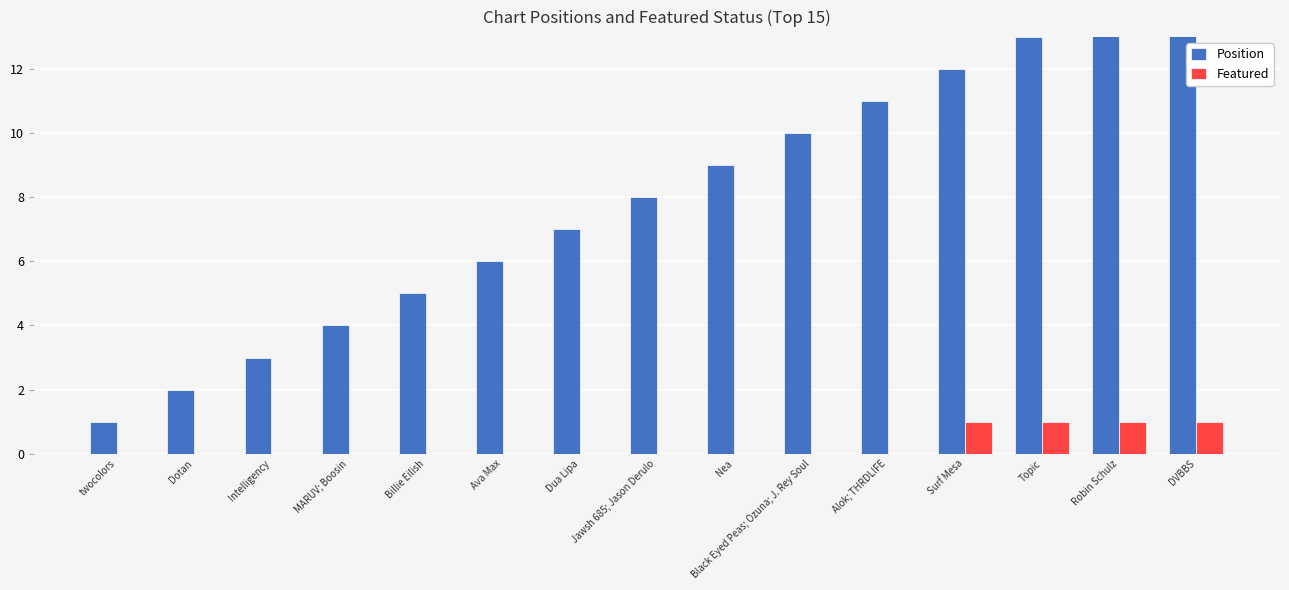

Rank the categories by Position value from lowest to highest.

twocolors, Dotan, Intelligency, MARUV; Boosin, Billie Eilish, Ava Max, Dua Lipa, Jawsh 685; Jason Derulo, Nea, Black Eyed Peas; Ozuna; J. Rey Soul, Alok; THRDL!FE, Surf Mesa, Topic, Robin Schulz, DVBBS